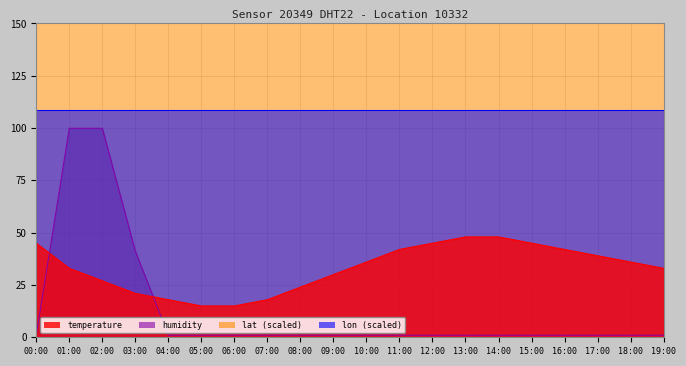

What is the sum of all humidity values?

258.0